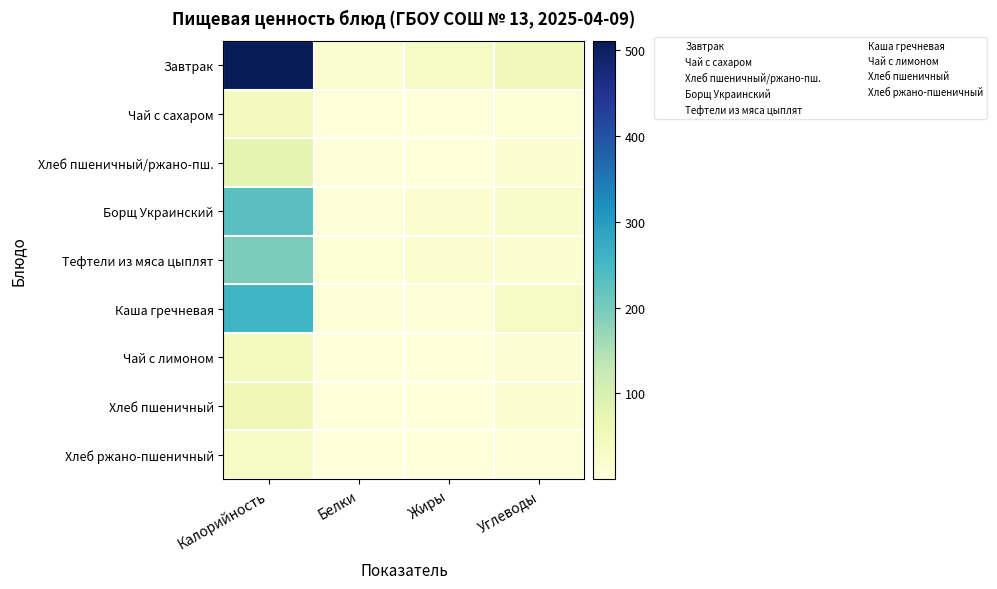

Which series has the largest range (max minus min)?

Завтрак